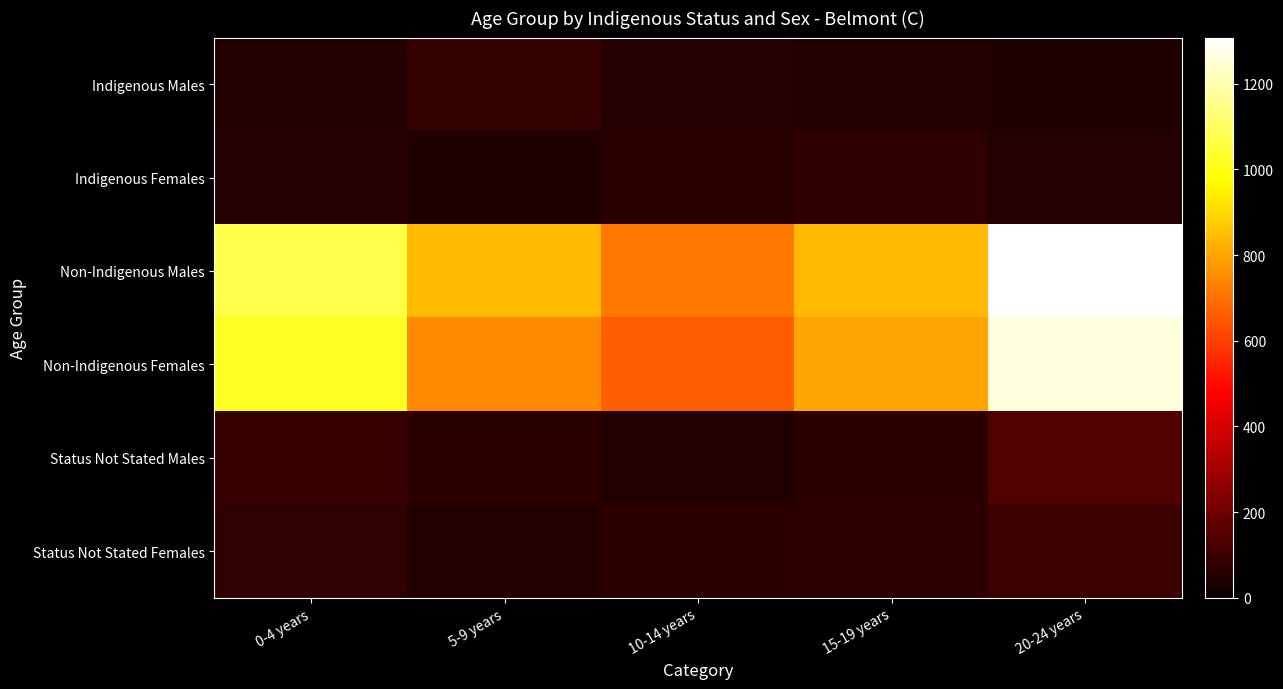

What is the difference between the highest and lowest values at 0-4 years?

1018